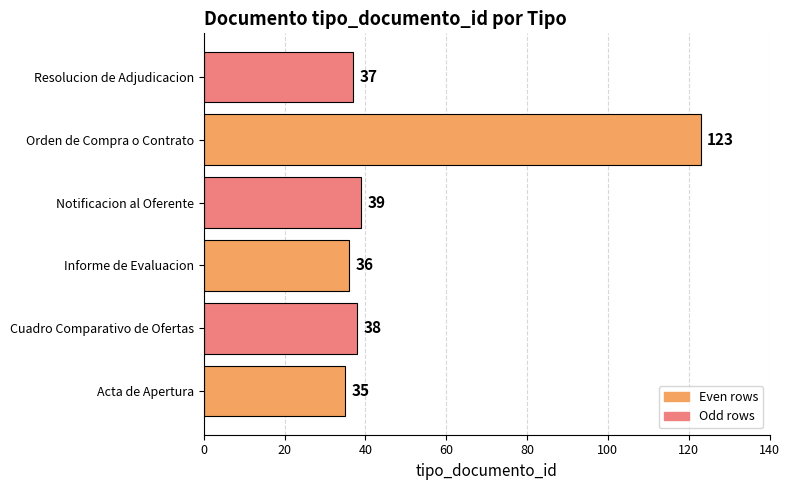

List the labels in order of value, largest first.

Orden de Compra o Contrato, Notificacion al Oferente, Cuadro Comparativo de Ofertas, Resolucion de Adjudicacion, Informe de Evaluacion, Acta de Apertura